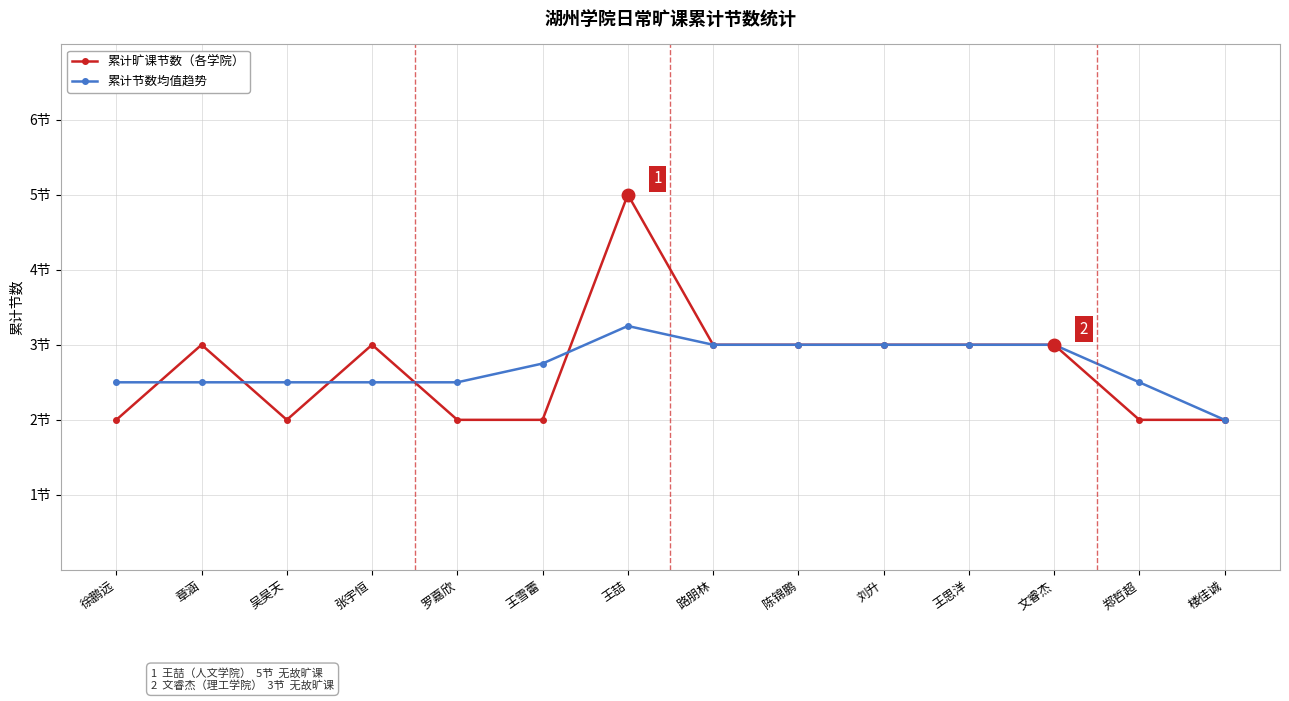

Is this an area chart (filled region under the line)?

No